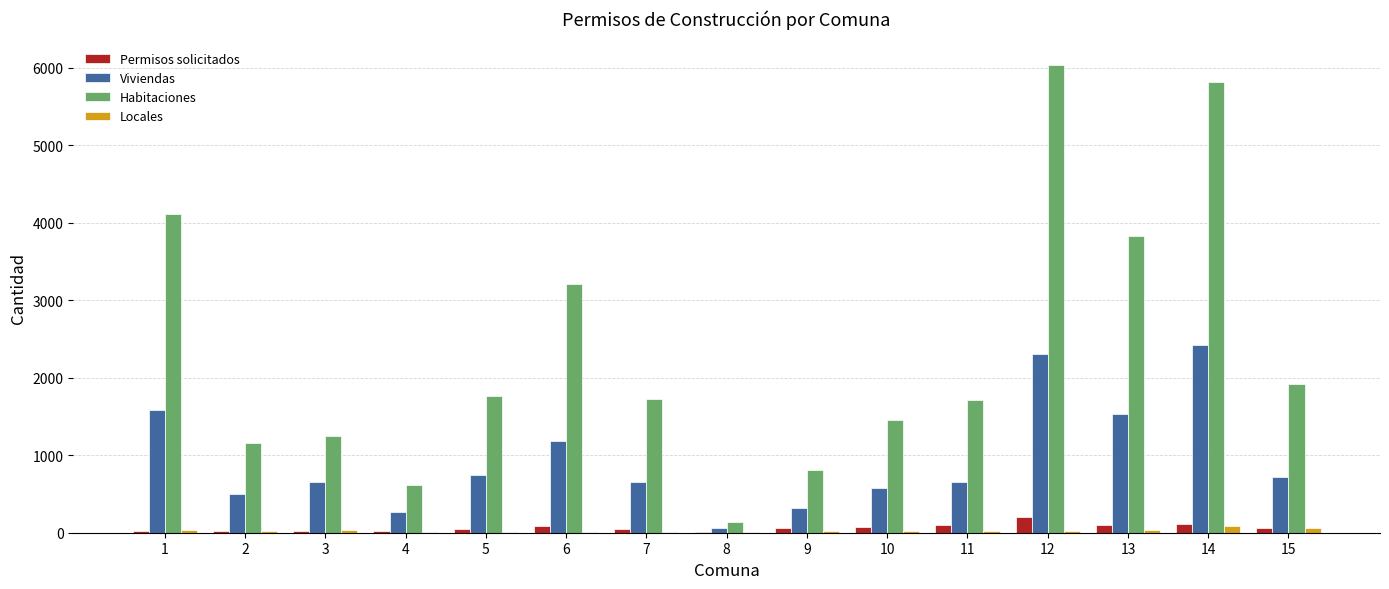

Is the value of Habitaciones at 1 greater than the value of Locales at 3?

Yes